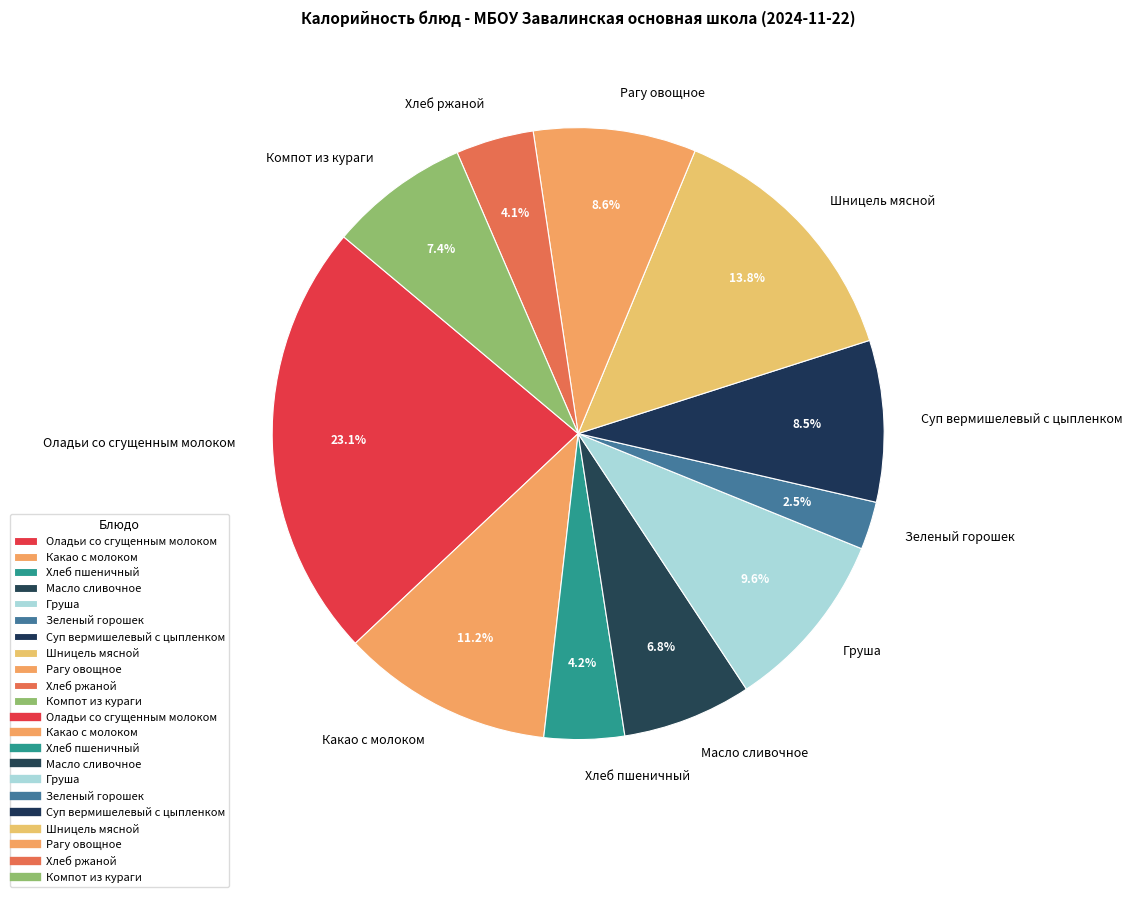

What percentage is NOT represented by Хлеб пшеничный?

95.8%